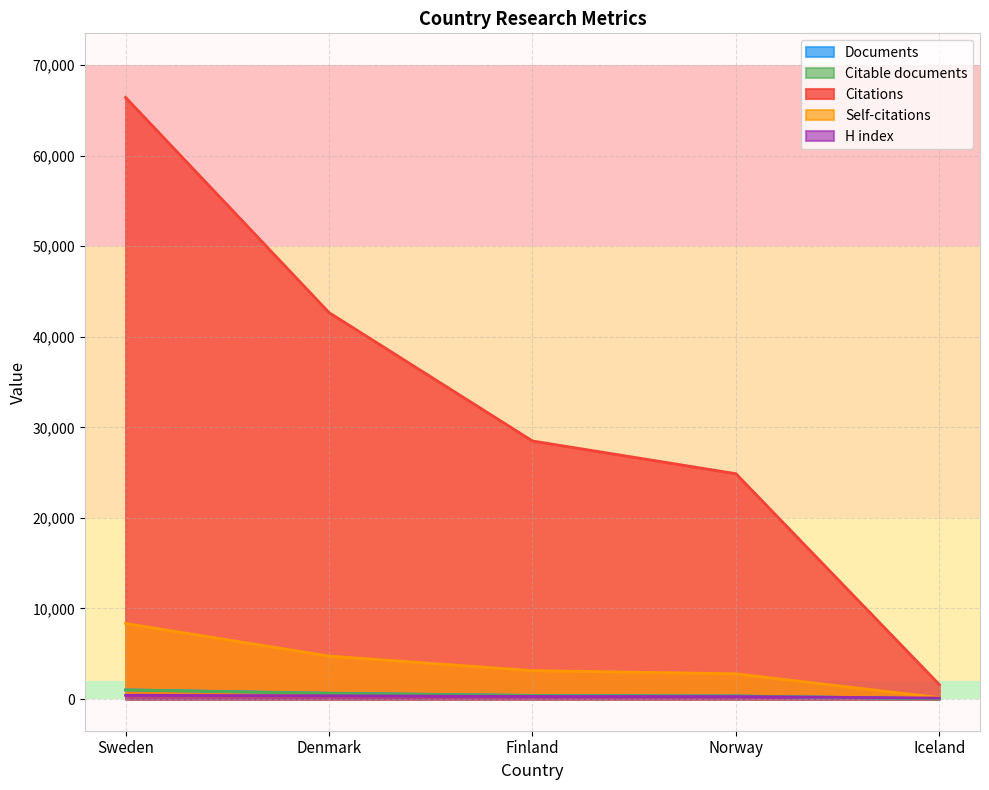

Which series has the largest range (max minus min)?

Citations